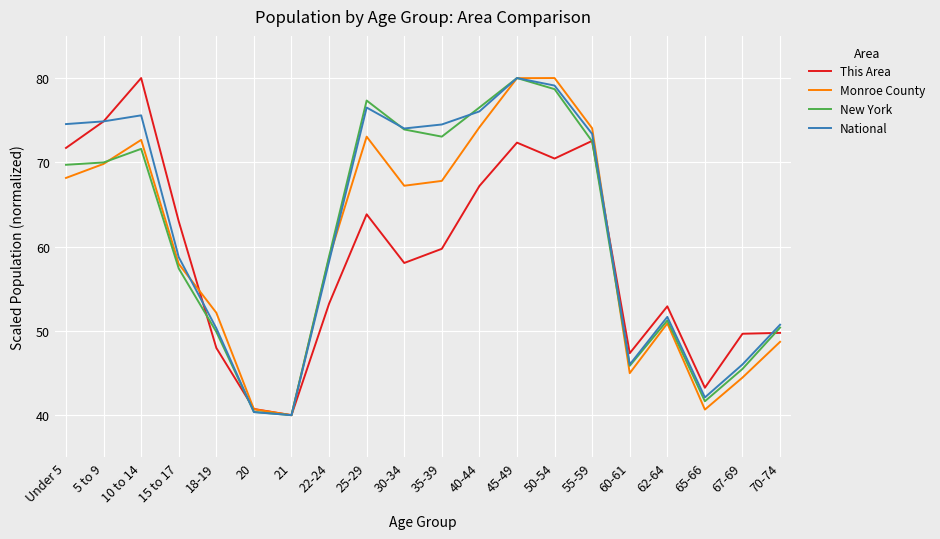

True or false: Monroe County has a value of 64.7 at 20.

False